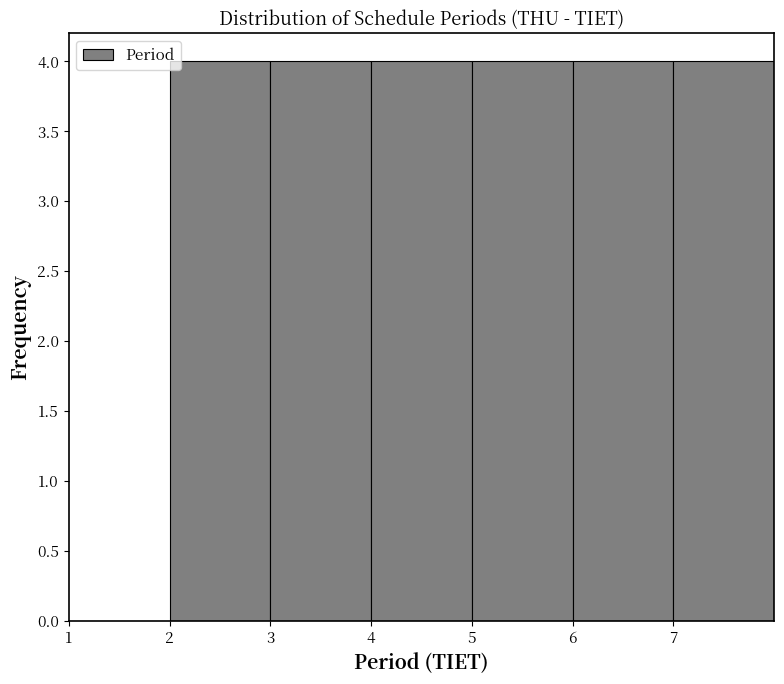

Reading left to right, transcribe this chart: for each bar, give the range it covers on the x-axis and its height. The values are not printed on the chart, so give them approximately, as read against the axis.

1 to 2: 0
2 to 3: 4
3 to 4: 4
4 to 5: 4
5 to 6: 4
6 to 7: 4
7 to 8: 4